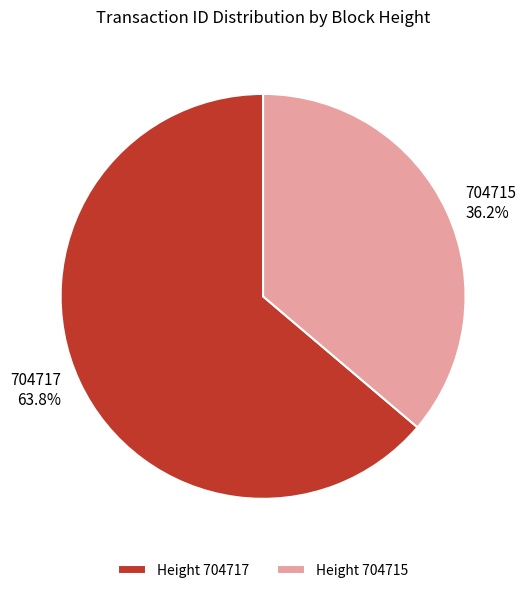

Count the number of slices in the pie.

2